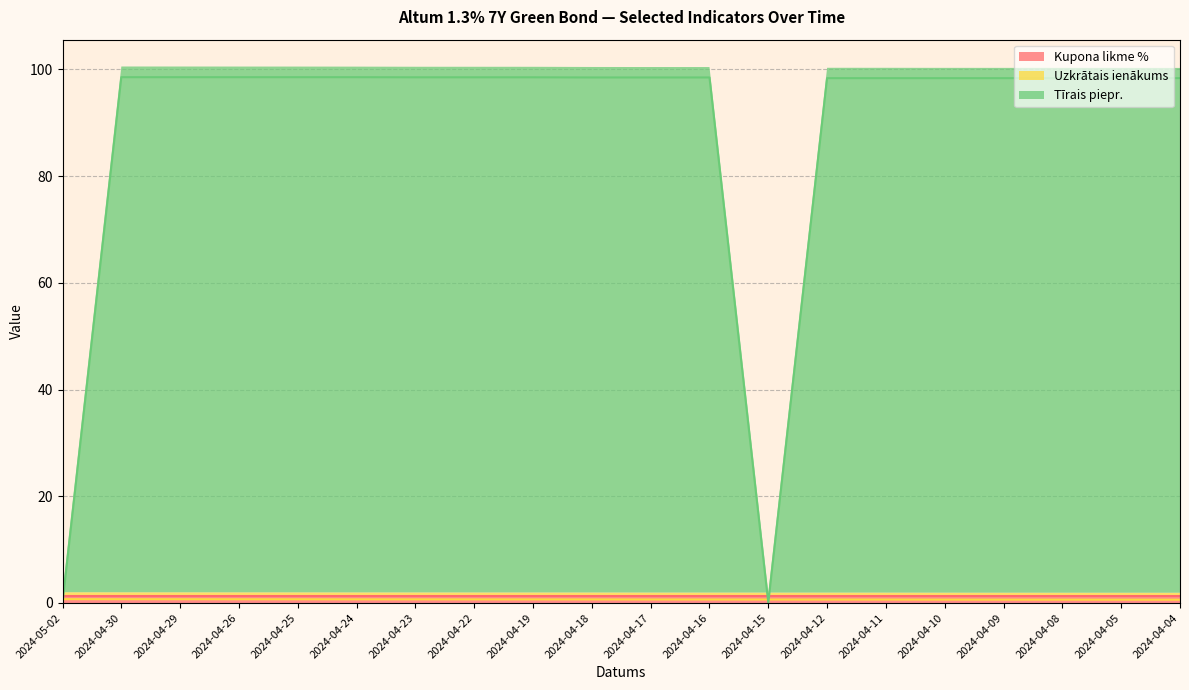

Between 2024-04-04 and 2024-04-15, which is larger?

2024-04-04